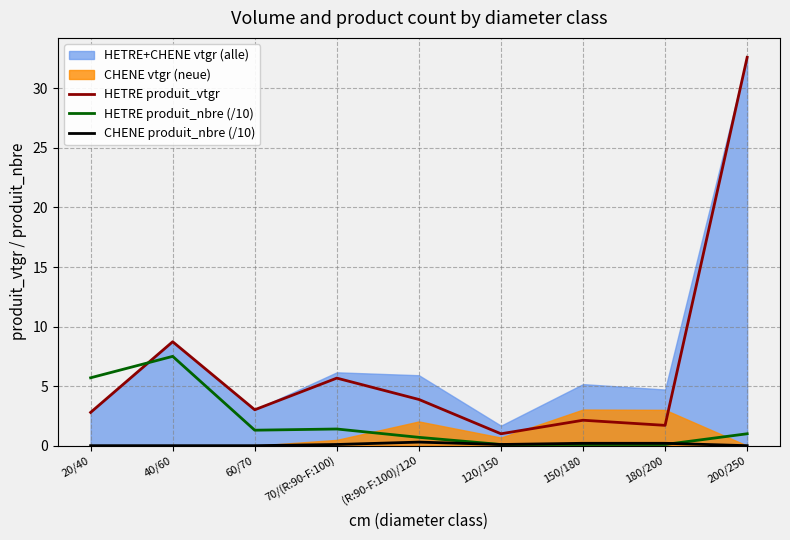

What is the label of the 5th point from the right?

(R:90-F:100)/120